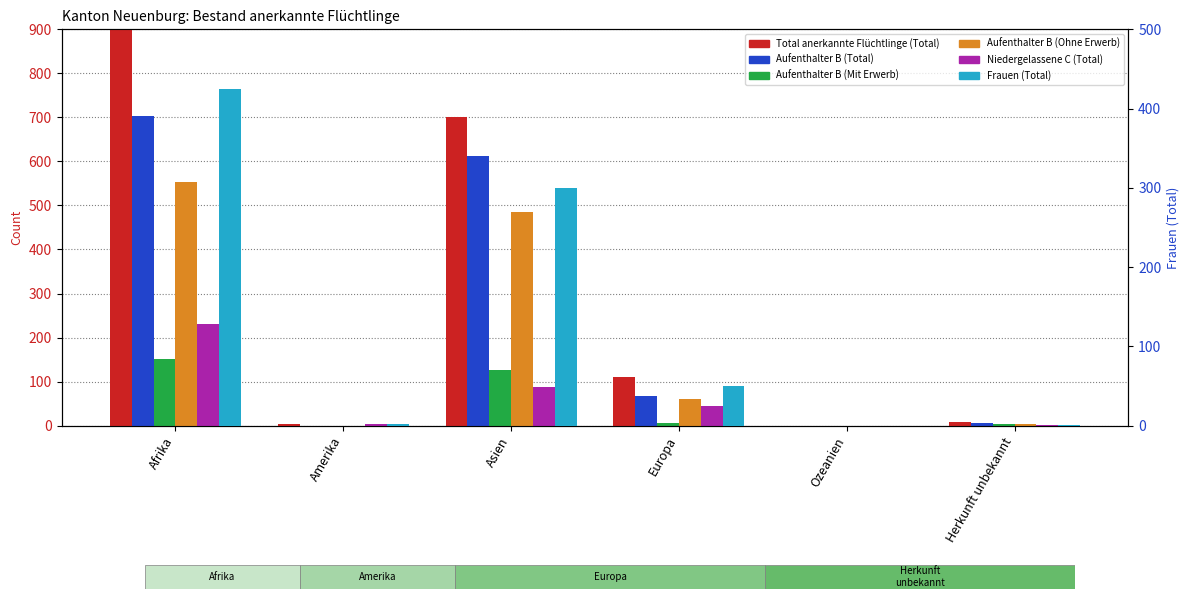

Is it true that Aufenthalter B (Mit Erwerb) equals 0 at Ozeanien?

True